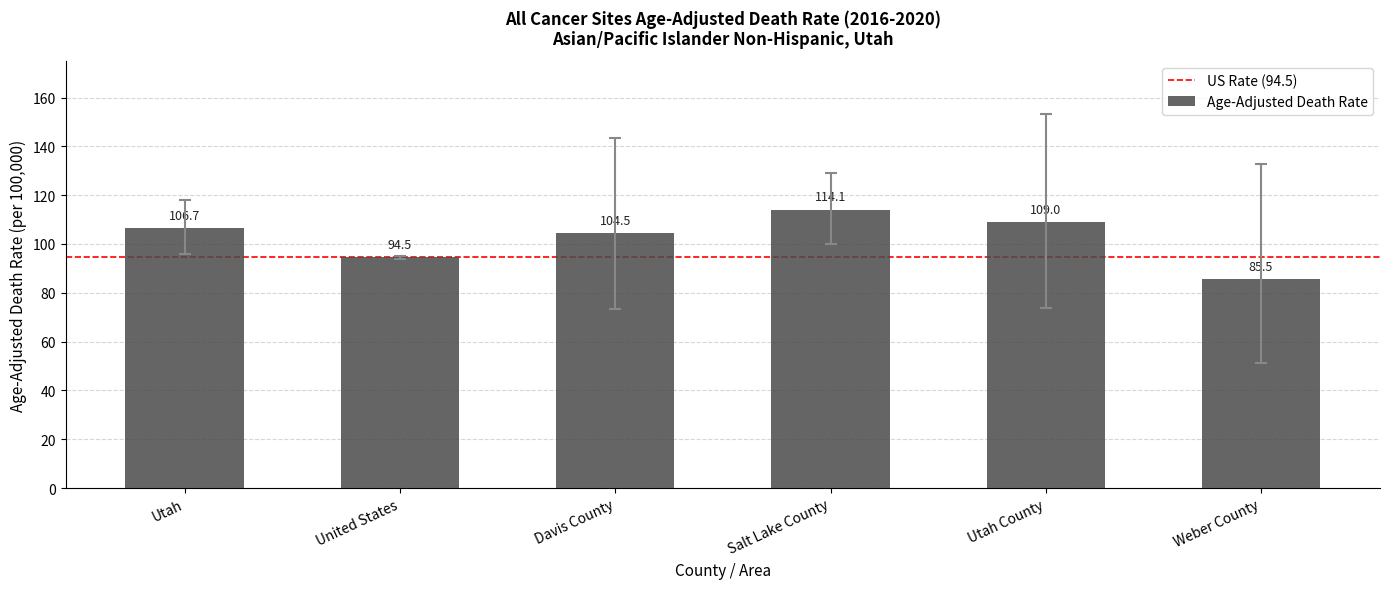

What is the average value?

102.4